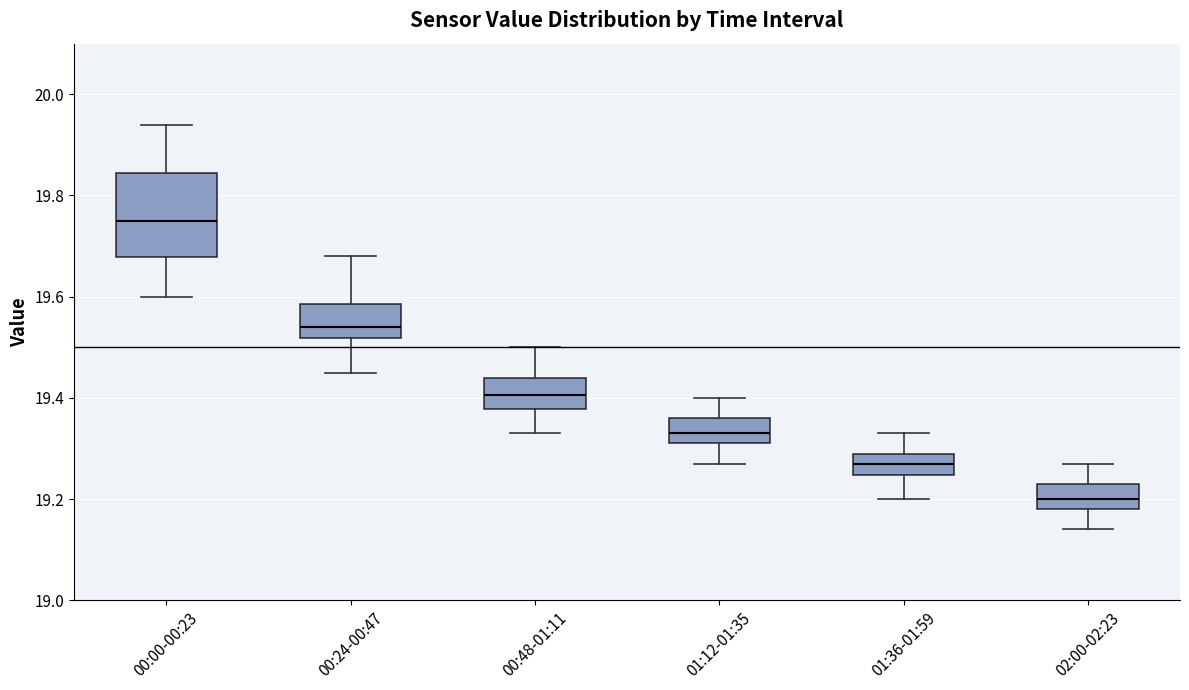

Reading left to right, transcribe this box plot: for each box, give where its median line is, the range the box spans, and where its two whiskers end, as read against the y-axis. The values are not printed on the chart, so give them approximately, as read against the axis.

00:00-00:23: median 19.76, box 19.68 to 19.84, whiskers 19.60 to 19.94
00:24-00:47: median 19.54, box 19.52 to 19.58, whiskers 19.46 to 19.68
00:48-01:11: median 19.40, box 19.38 to 19.44, whiskers 19.34 to 19.50
01:12-01:35: median 19.34, box 19.32 to 19.36, whiskers 19.28 to 19.40
01:36-01:59: median 19.28, box 19.24 to 19.30, whiskers 19.20 to 19.34
02:00-02:23: median 19.20, box 19.18 to 19.24, whiskers 19.14 to 19.28